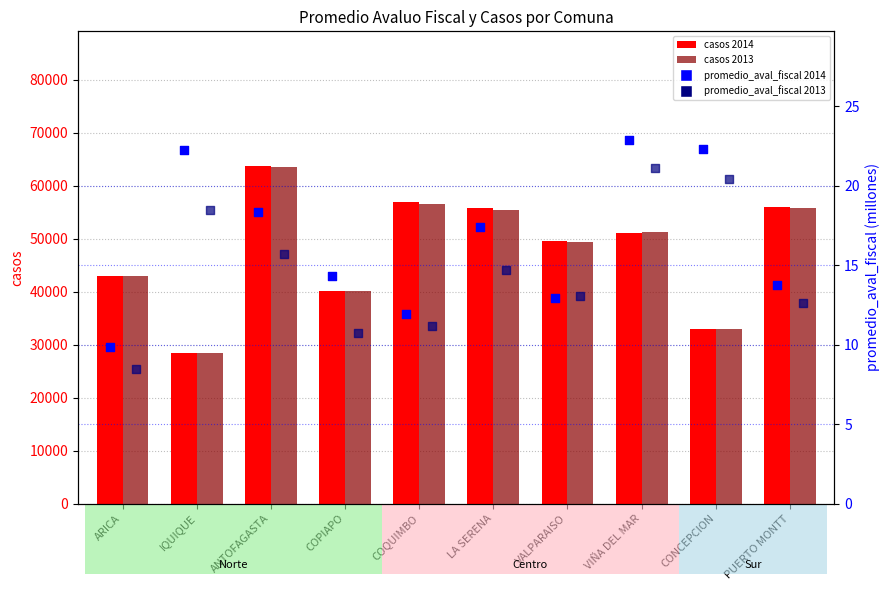

What is the total value across all series at VALPARAISO?

98907.0